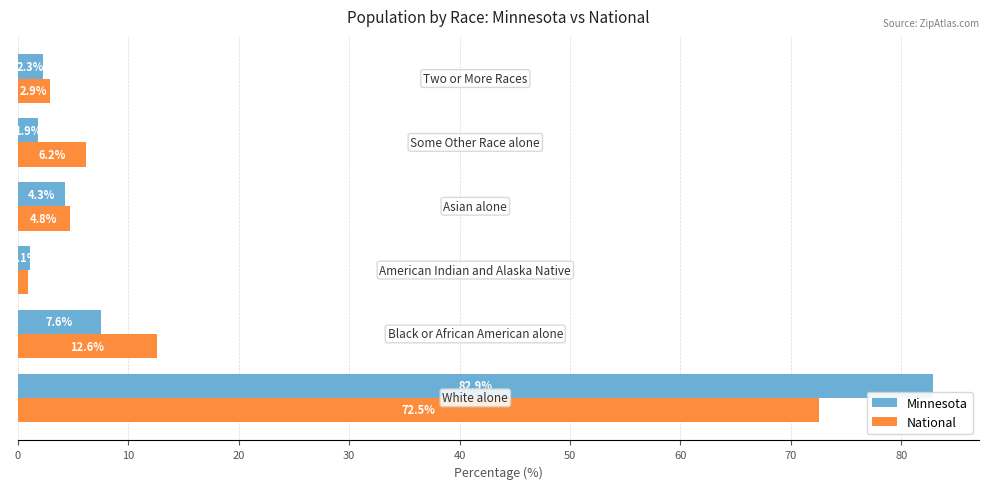

What are all the series names shown in the legend?

Minnesota, National